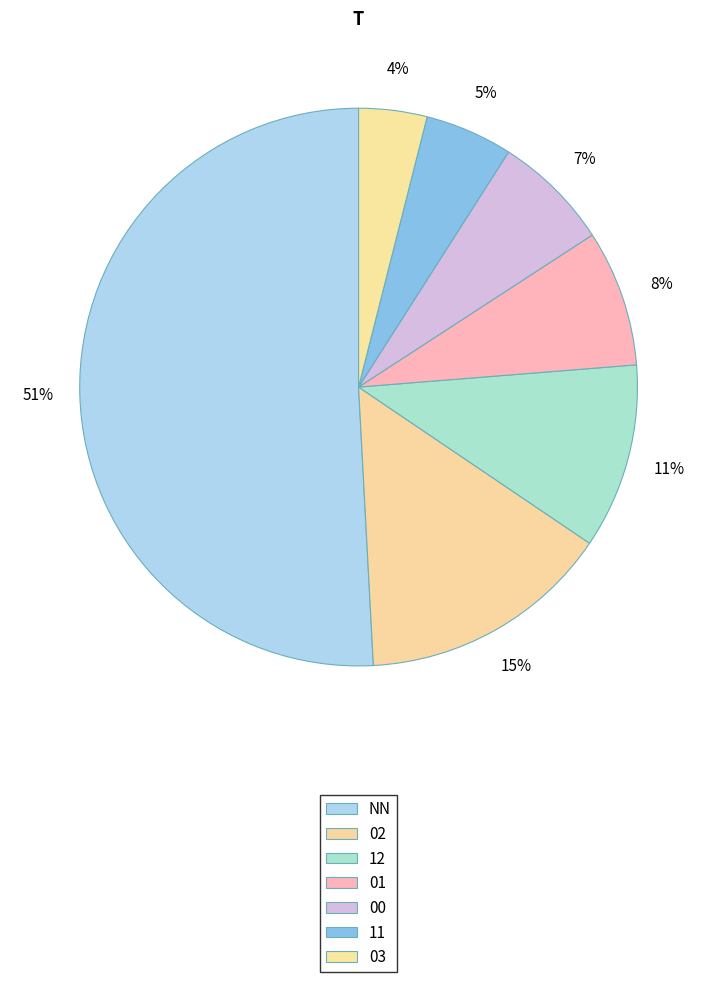

Rank the categories by value from highest to lowest.

NN, 02, 12, 01, 00, 11, 03